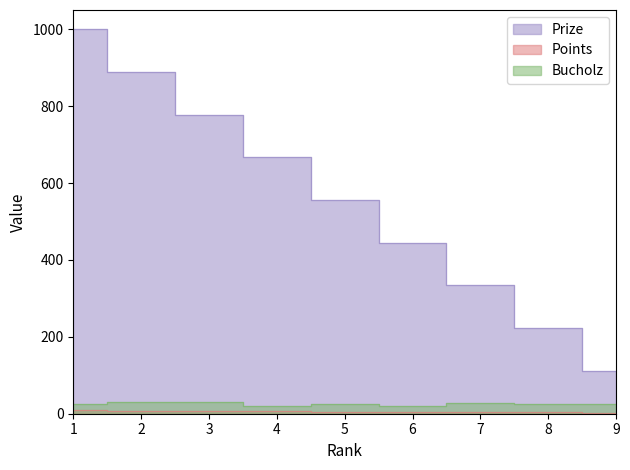

How many lines are shown in the chart?

3